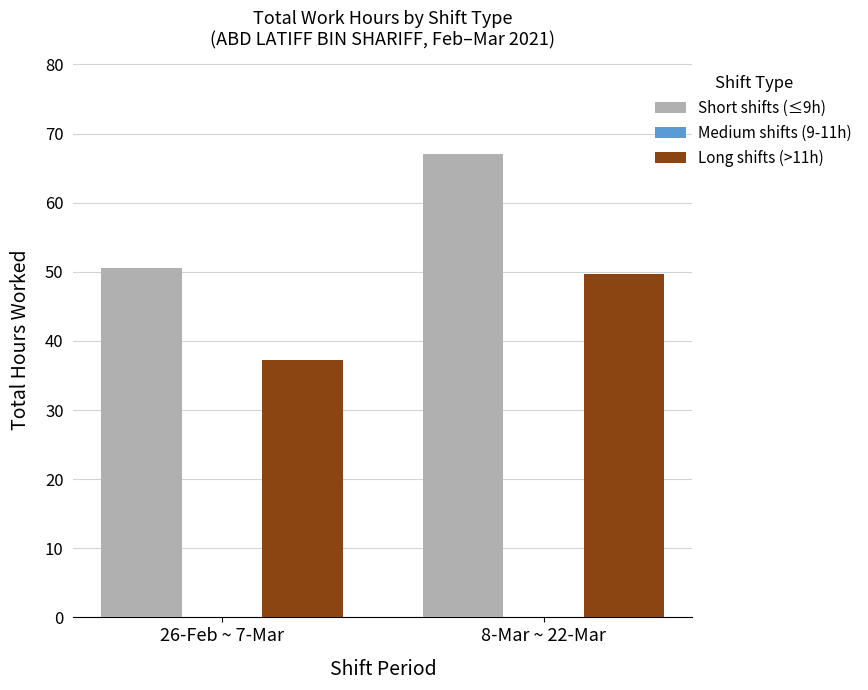

What position from the left is 26-Feb ~ 7-Mar?

1